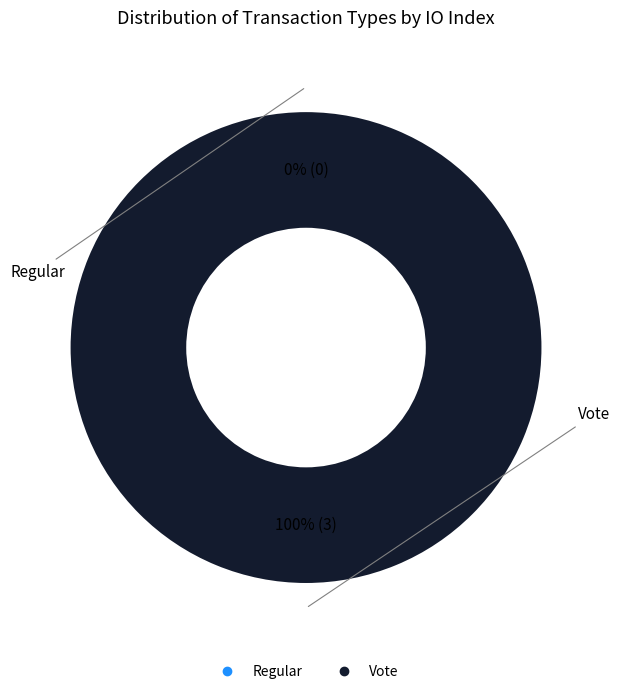

What percentage is the Vote slice, to the nearest percent?

100%